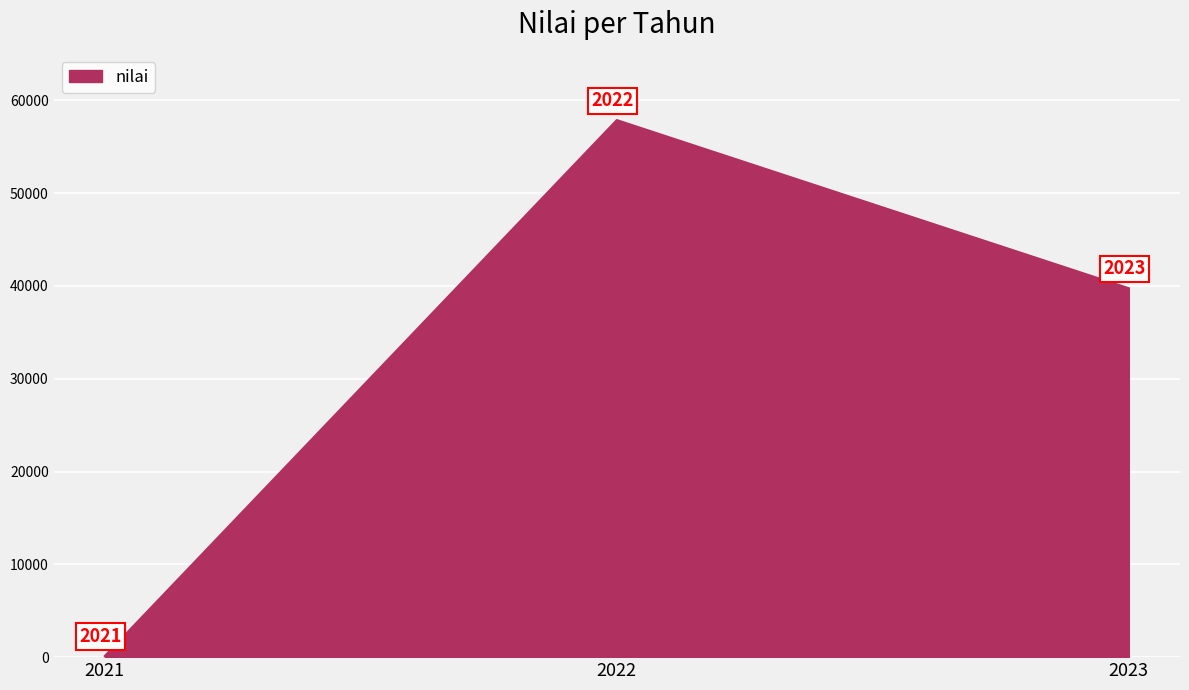

What is the average value?

32577